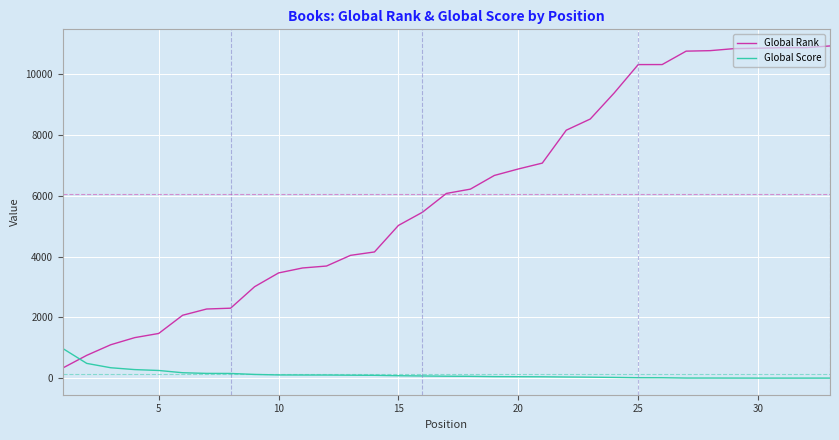

What is the highest value of the Global Rank series?

10925